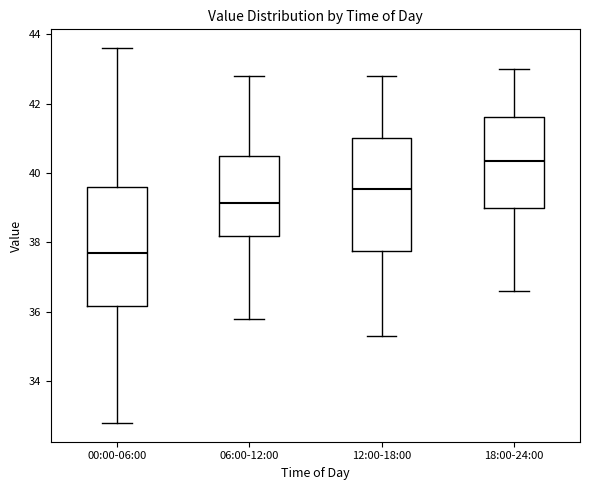

Reading left to right, transcribe this box plot: for each box, give where its median line is, the range the box spans, and where its two whiskers end, as read against the y-axis. The values are not printed on the chart, so give them approximately, as read against the axis.

00:00-06:00: median 37.8, box 36.2 to 39.6, whiskers 32.8 to 43.6
06:00-12:00: median 39.2, box 38.2 to 40.6, whiskers 35.8 to 42.8
12:00-18:00: median 39.6, box 37.8 to 41.0, whiskers 35.4 to 42.8
18:00-24:00: median 40.4, box 39.0 to 41.6, whiskers 36.6 to 43.0